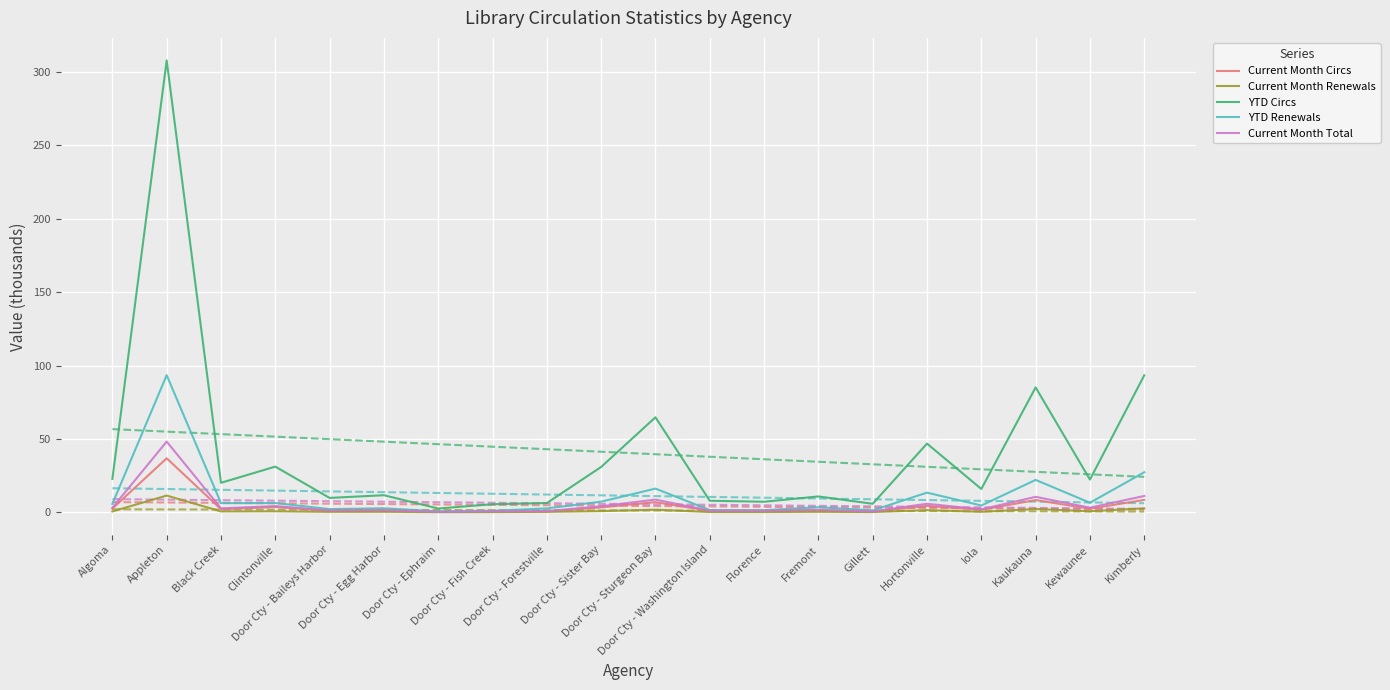

What is the average value of the Current Month Renewals series?

1.2